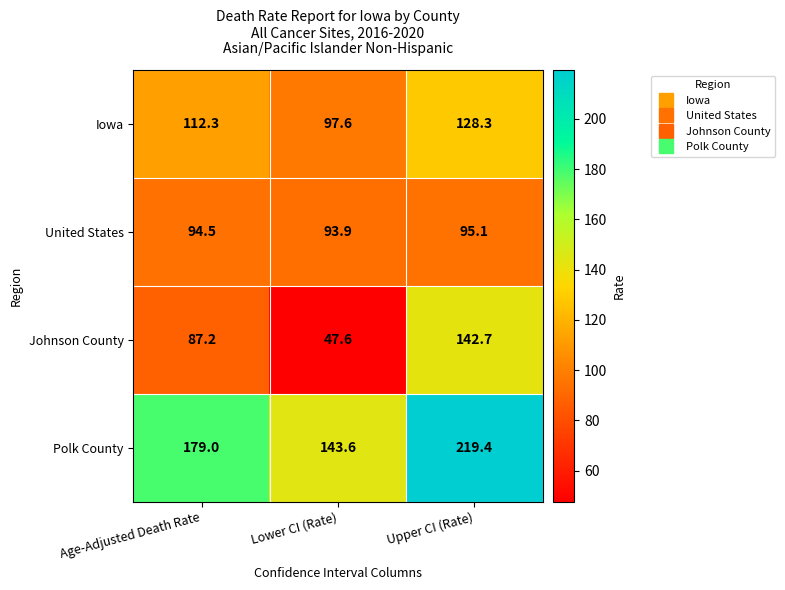

Rank the series by their maximum value, from lowest to highest.

United States, Iowa, Johnson County, Polk County